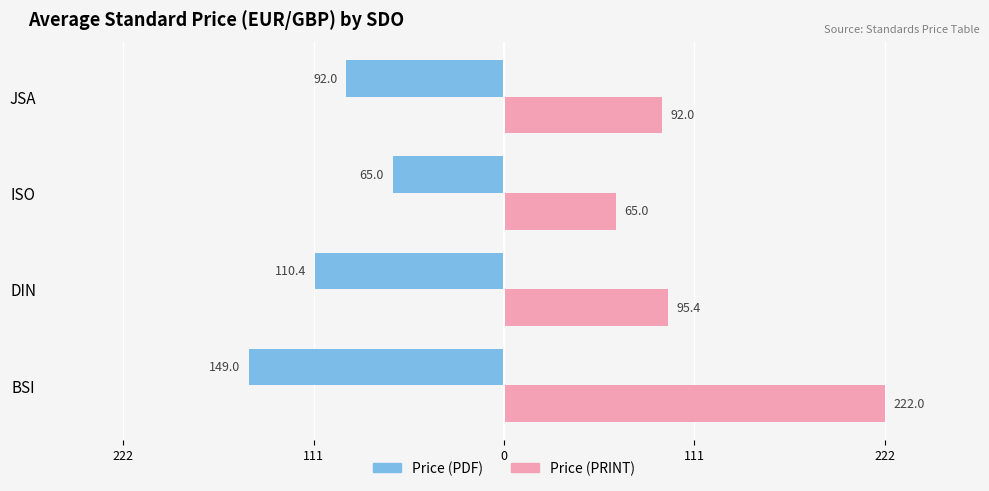

What are all the series names shown in the legend?

Price (PDF), Price (PRINT)